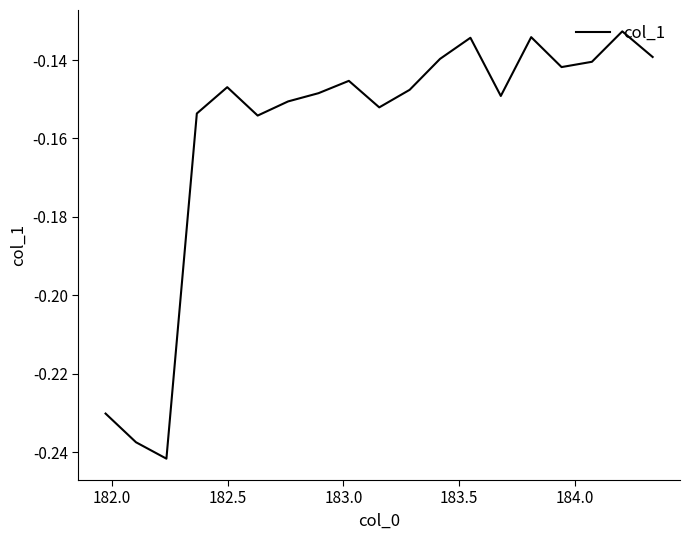

How many interior local peaks (higher than both neighbors) does the data have?

5